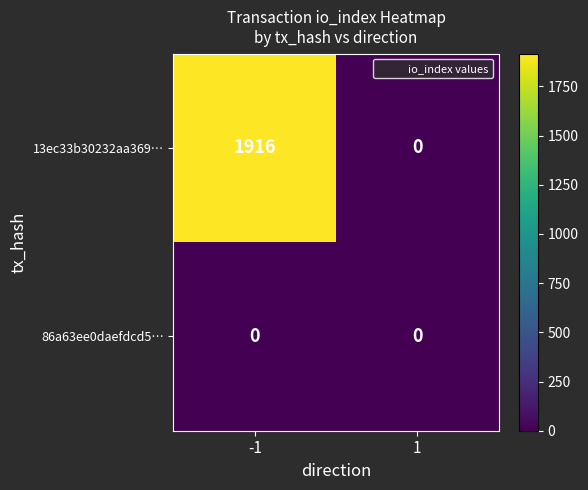

Reading left to right, extract all data points from this chart.

13ec33b30232aa369…: 1916	0
86a63ee0daefdcd5…: 0	0